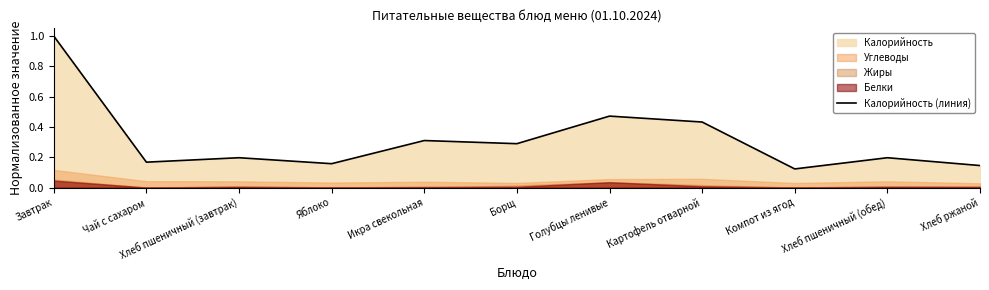

Count the number of categories in the chart.

11